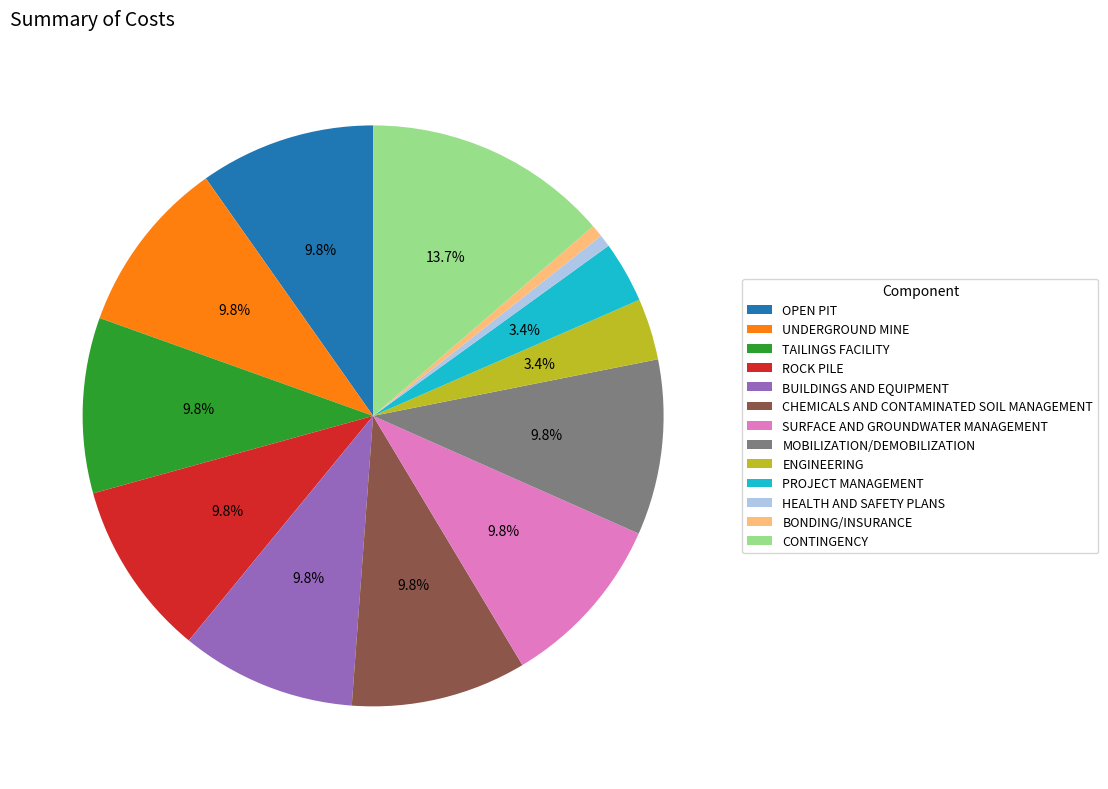

How many slices are in this pie chart?

13